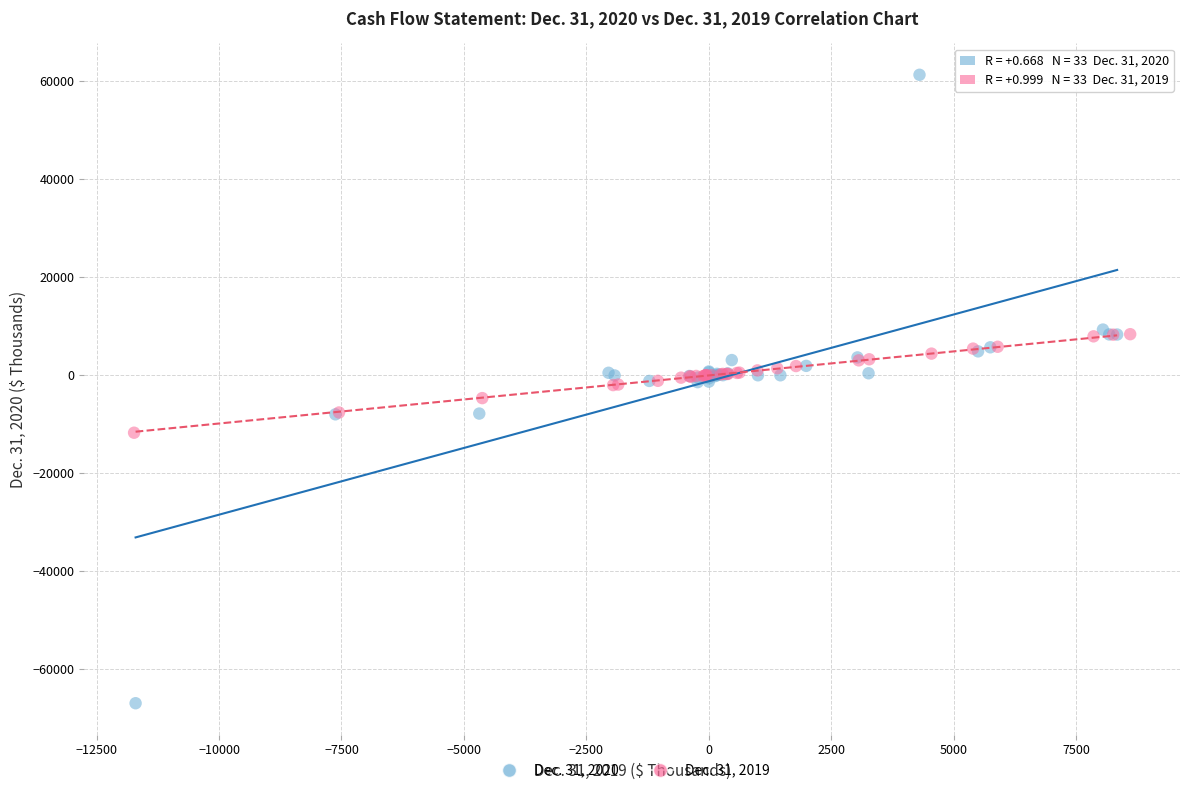

Which series has the widest spread of Y values?

Dec. 31, 2020